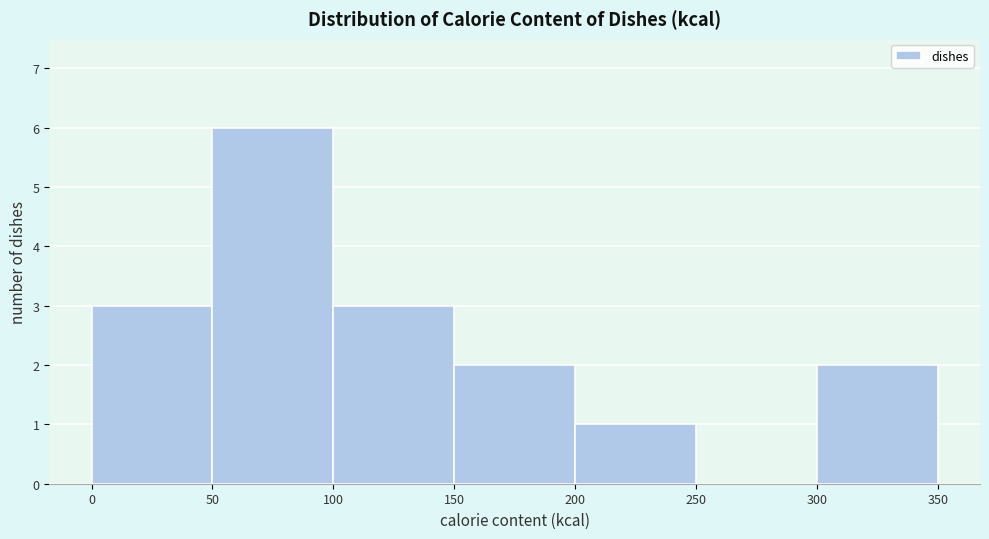

Reading left to right, list every bar in this chart as the range it spans on the x-axis followed by its height. The values are not printed on the chart, so give them approximately, as read against the axis.

0 to 50: 3
50 to 100: 6
100 to 150: 3
150 to 200: 2
200 to 250: 1
250 to 300: 0
300 to 350: 2